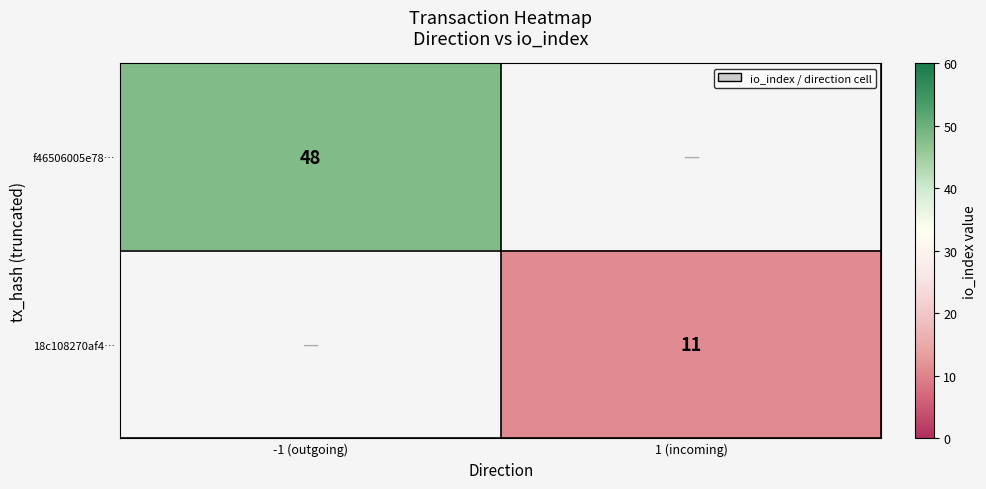

The value of f46506005e78… at -1 (outgoing) is 48. True or false?

True